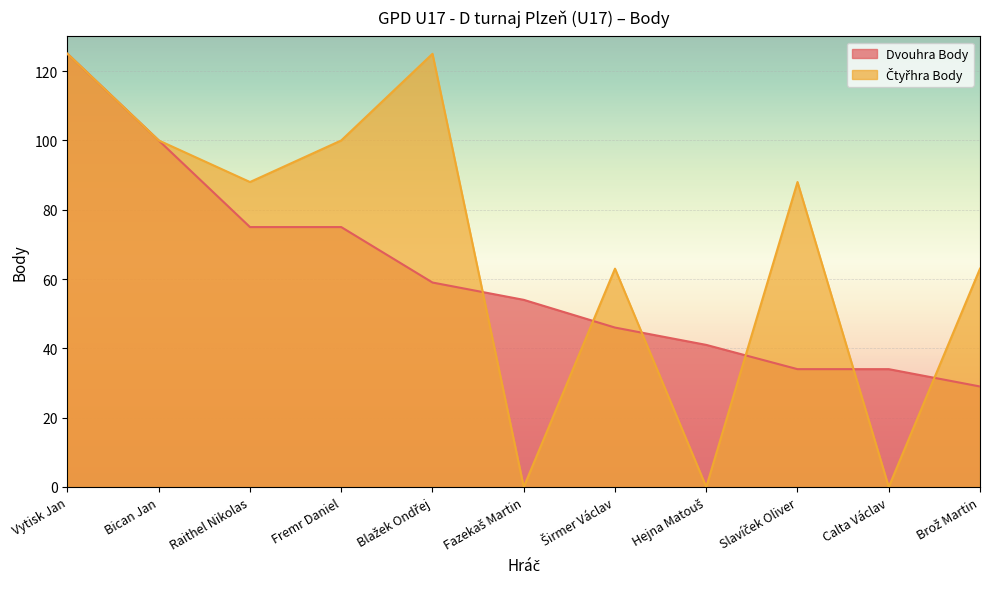

Rank the series by their maximum value, from highest to lowest.

Dvouhra Body, Čtyřhra Body